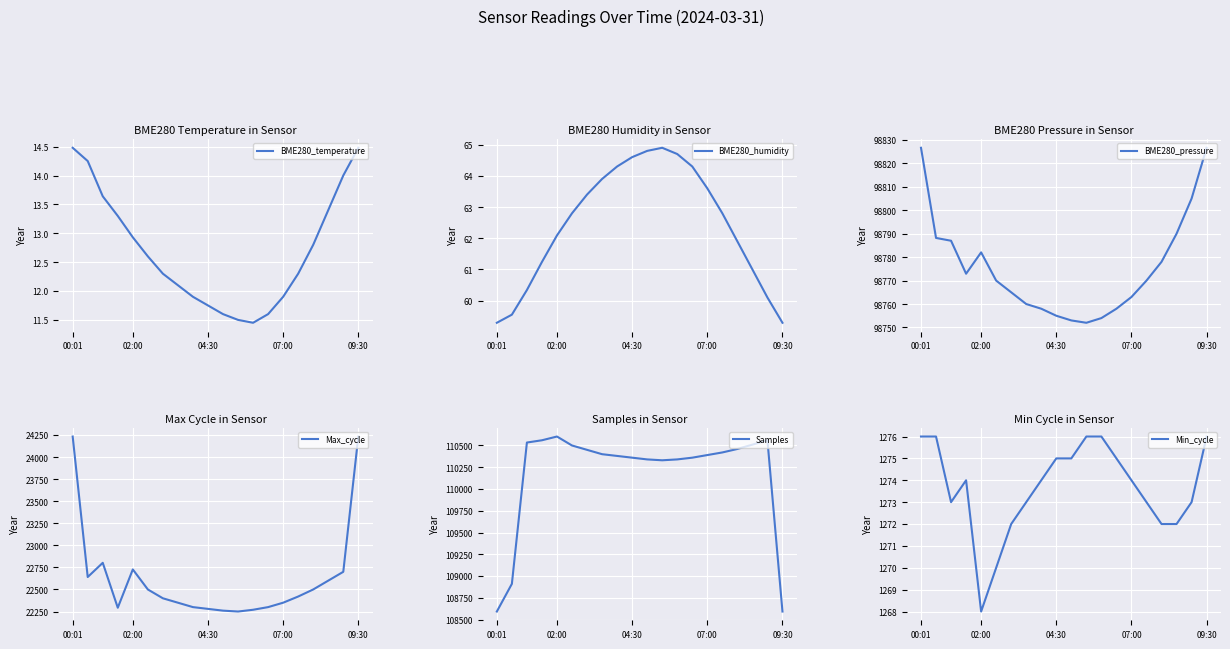

How many distinct data groups are displayed?

6